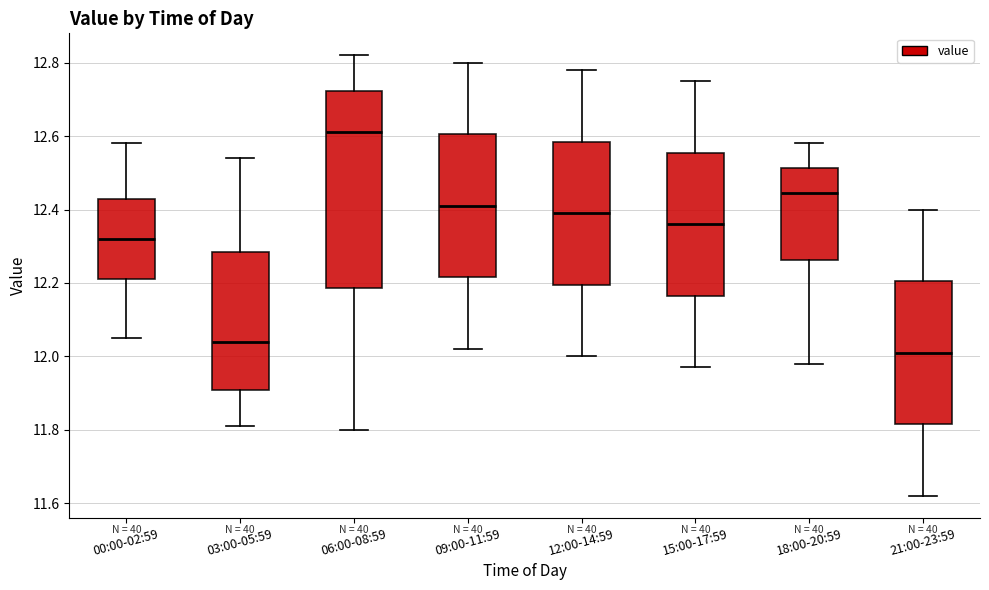

Reading left to right, read every box against the y-axis: the position of its median line, the range the box covers, and the ends of its whiskers. The values are not printed on the chart, so give them approximately, as read against the axis.

00:00-02:59: median 12.32, box 12.22 to 12.44, whiskers 12.06 to 12.58
03:00-05:59: median 12.04, box 11.90 to 12.28, whiskers 11.82 to 12.54
06:00-08:59: median 12.62, box 12.18 to 12.72, whiskers 11.80 to 12.82
09:00-11:59: median 12.42, box 12.22 to 12.60, whiskers 12.02 to 12.80
12:00-14:59: median 12.40, box 12.20 to 12.58, whiskers 12.00 to 12.78
15:00-17:59: median 12.36, box 12.16 to 12.56, whiskers 11.98 to 12.76
18:00-20:59: median 12.44, box 12.26 to 12.52, whiskers 11.98 to 12.58
21:00-23:59: median 12.02, box 11.82 to 12.20, whiskers 11.62 to 12.40